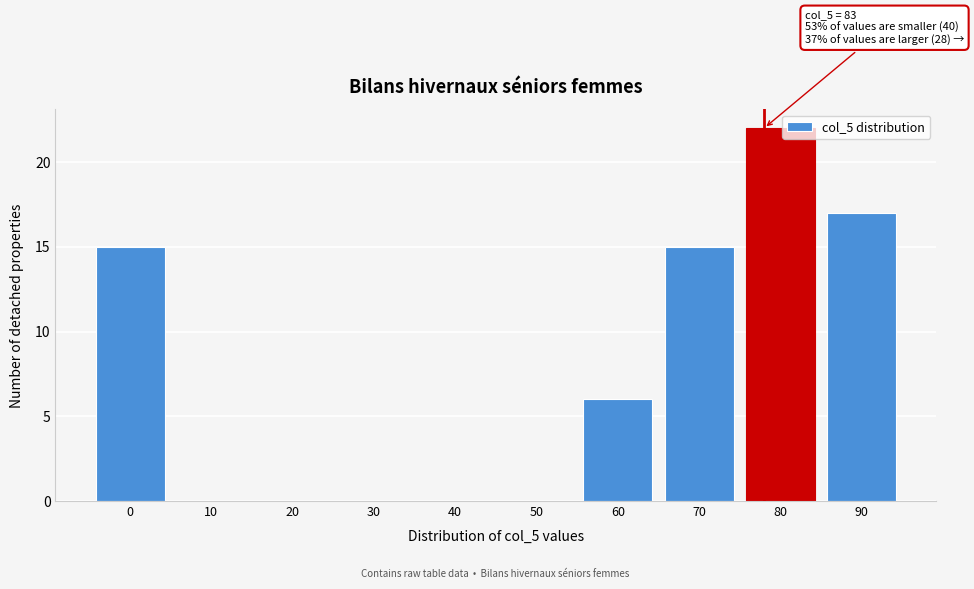

Reading right to left, list all the values displayed in this chart.

90=17	80=22	70=15	60=6	50=0	40=0	30=0	20=0	10=0	0=15